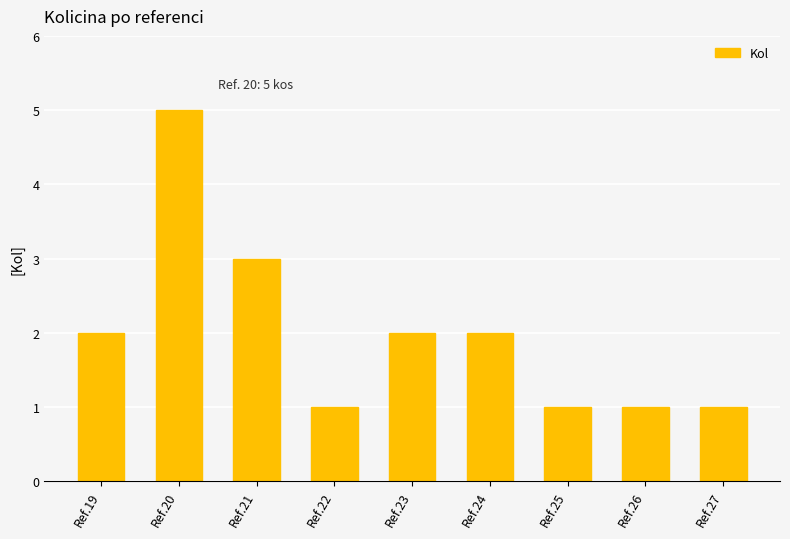

How many bars are there in total?

9